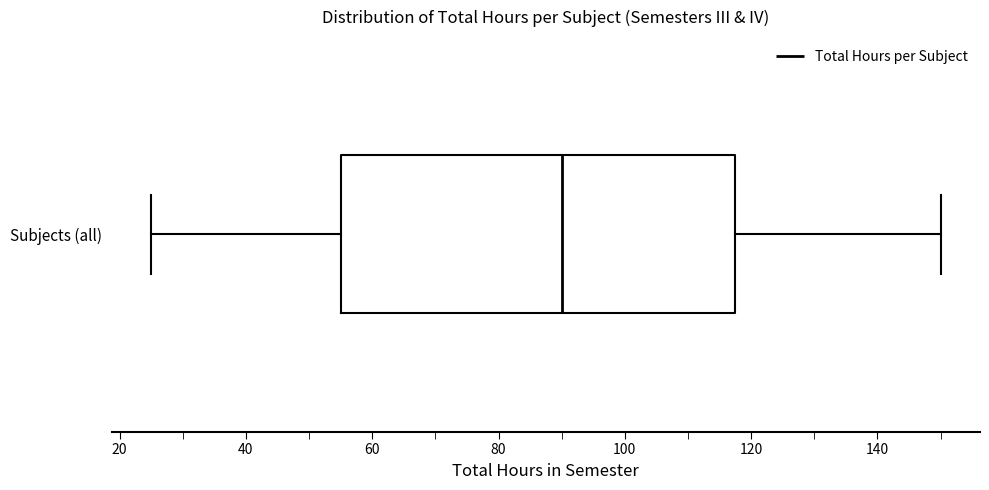

Where does the median line of the box for Subjects (all) sit on the x-axis? The values are not printed on the chart, so give them approximately, as read against the axis.

90